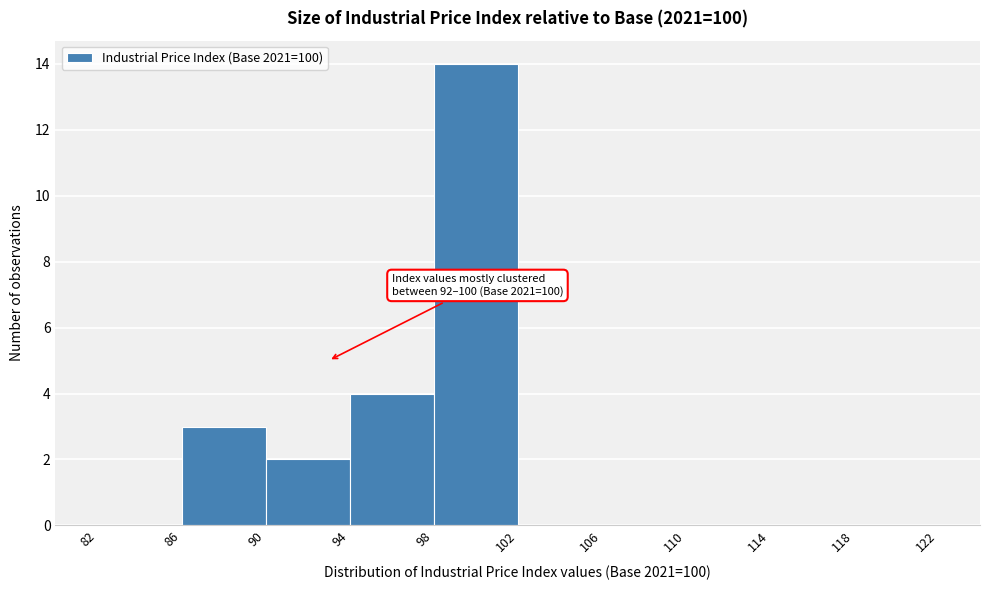

Over which range of the x-axis is the bar tallest?

98 to 102